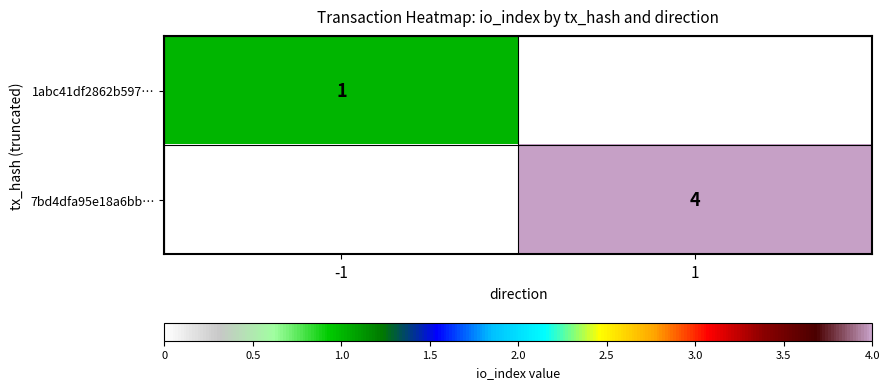

The value of 1abc41df2862b597… at -1 is 0. True or false?

False